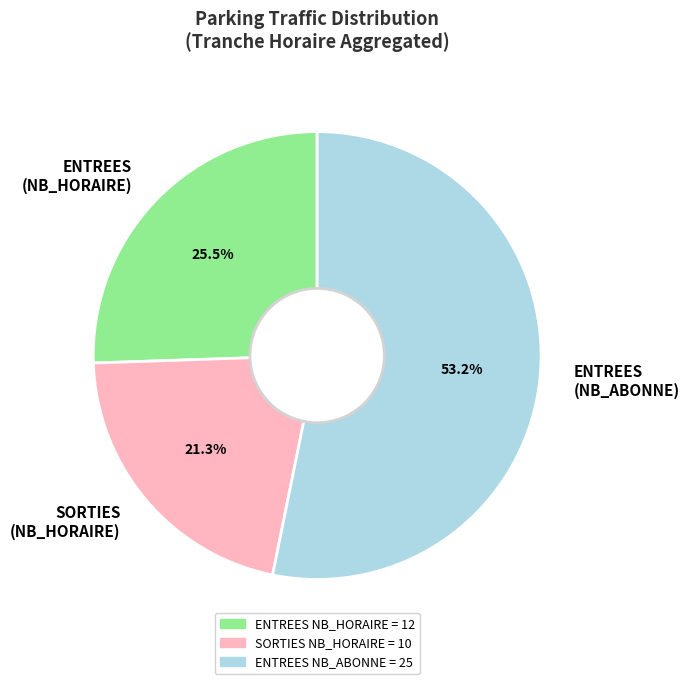

What is the smallest slice in the pie chart?

SORTIES (NB_HORAIRE)